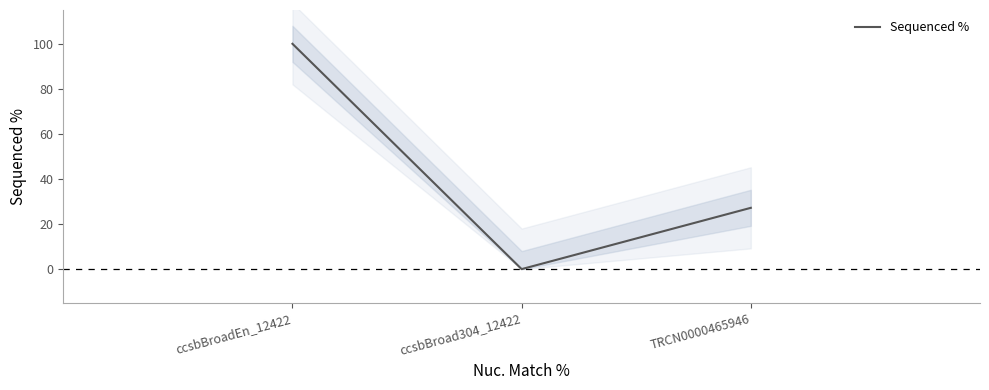

How many lines are shown in the chart?

1